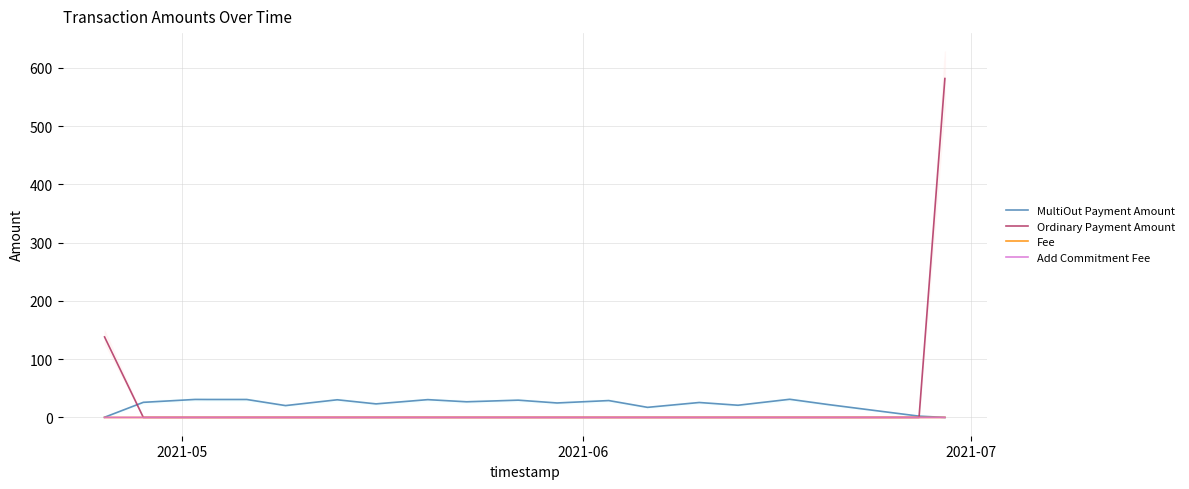

What is the highest value of the MultiOut Payment Amount series?

31.1